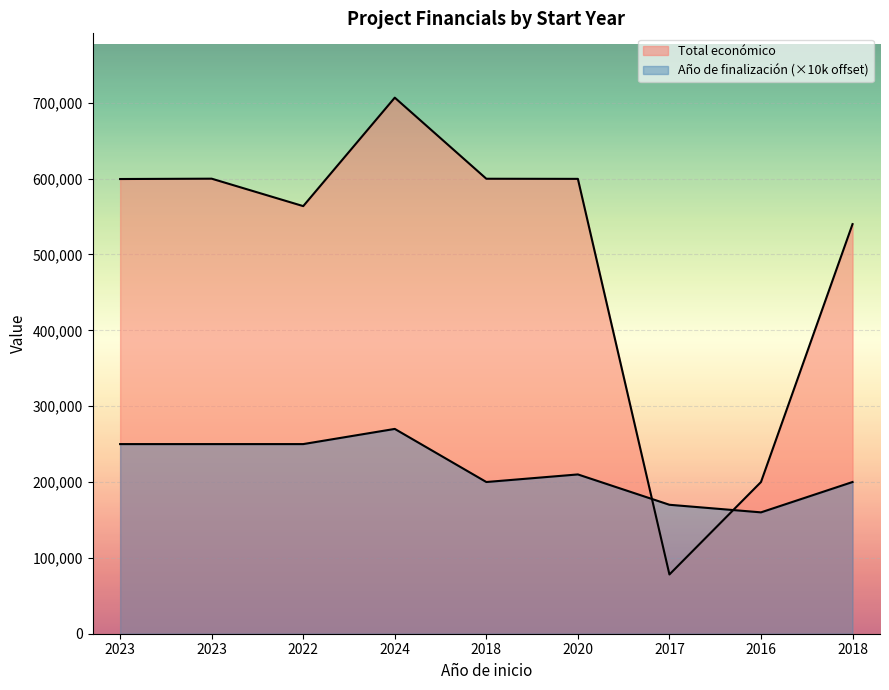

At which label does Total económico reach its minimum?

2017